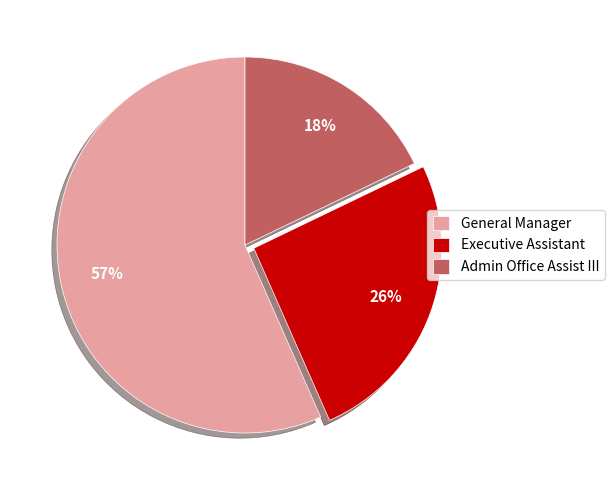

What is the smallest slice in the pie chart?

Admin Office Assist III